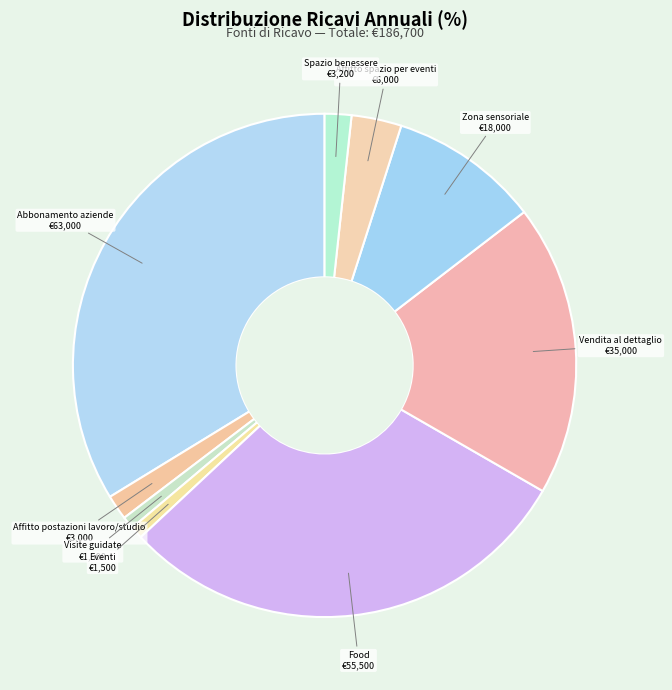

Is Eventi the majority of the pie?

No